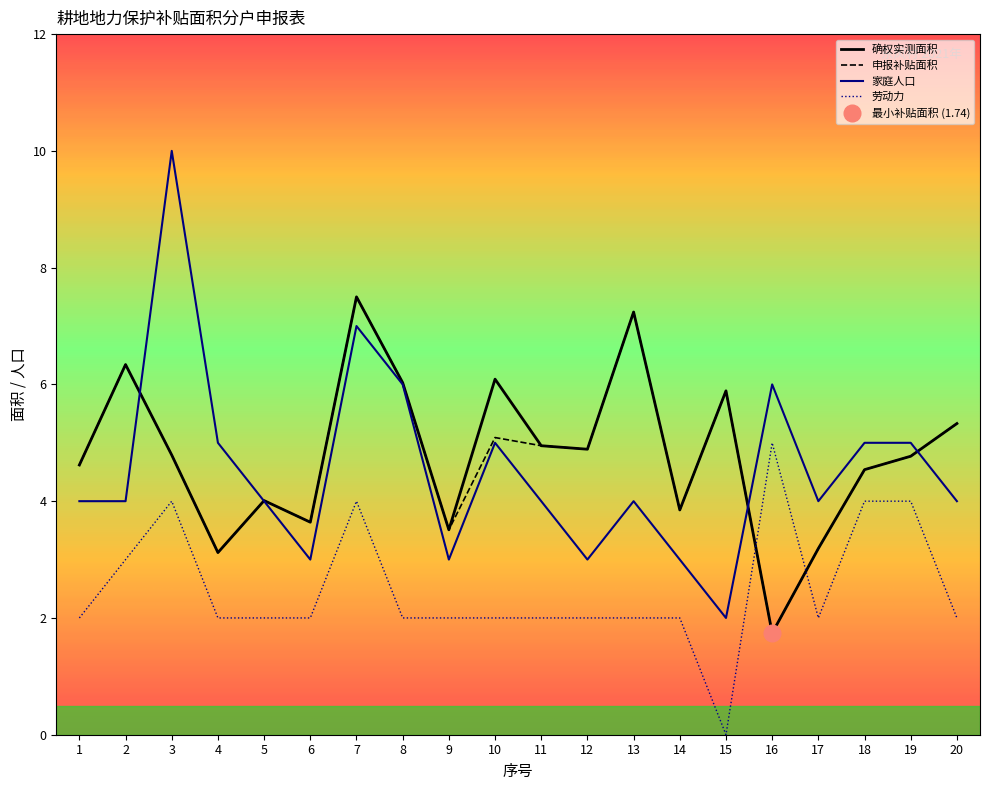

Rank the series at 5 from highest to lowest value.

确权实测面积, 申报补贴面积, 家庭人口, 劳动力